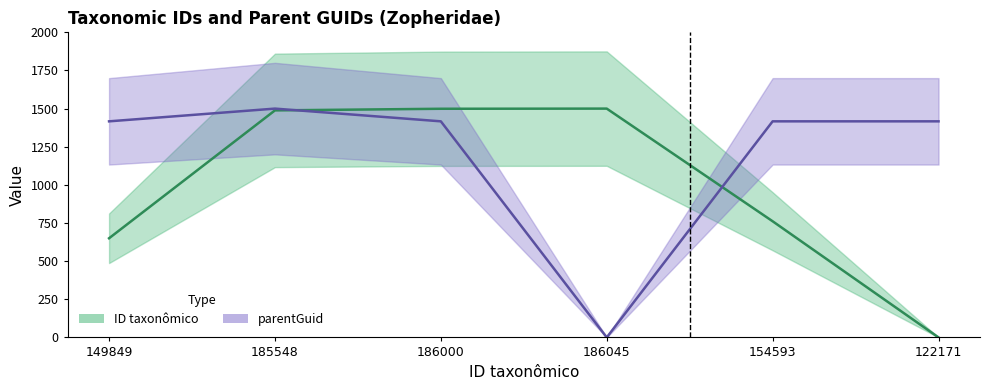

Between 122171 and 186045, which is larger?

186045